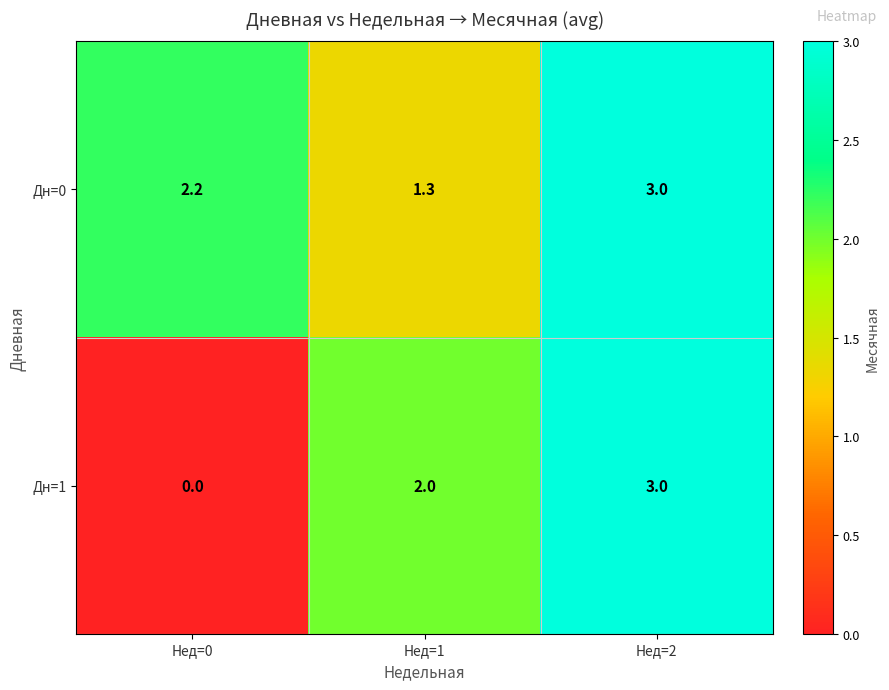

Which series has the widest spread of values?

Дн=1